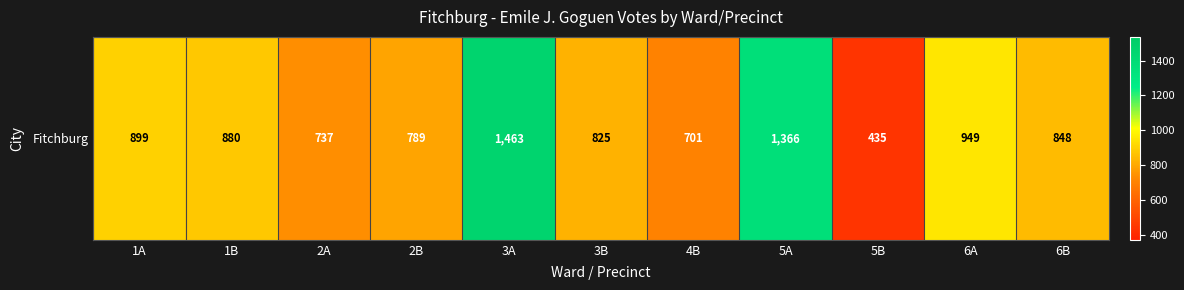

Reading left to right, list all the values displayed in this chart.

1A=899	1B=880	2A=737	2B=789	3A=1463	3B=825	4B=701	5A=1366	5B=435	6A=949	6B=848